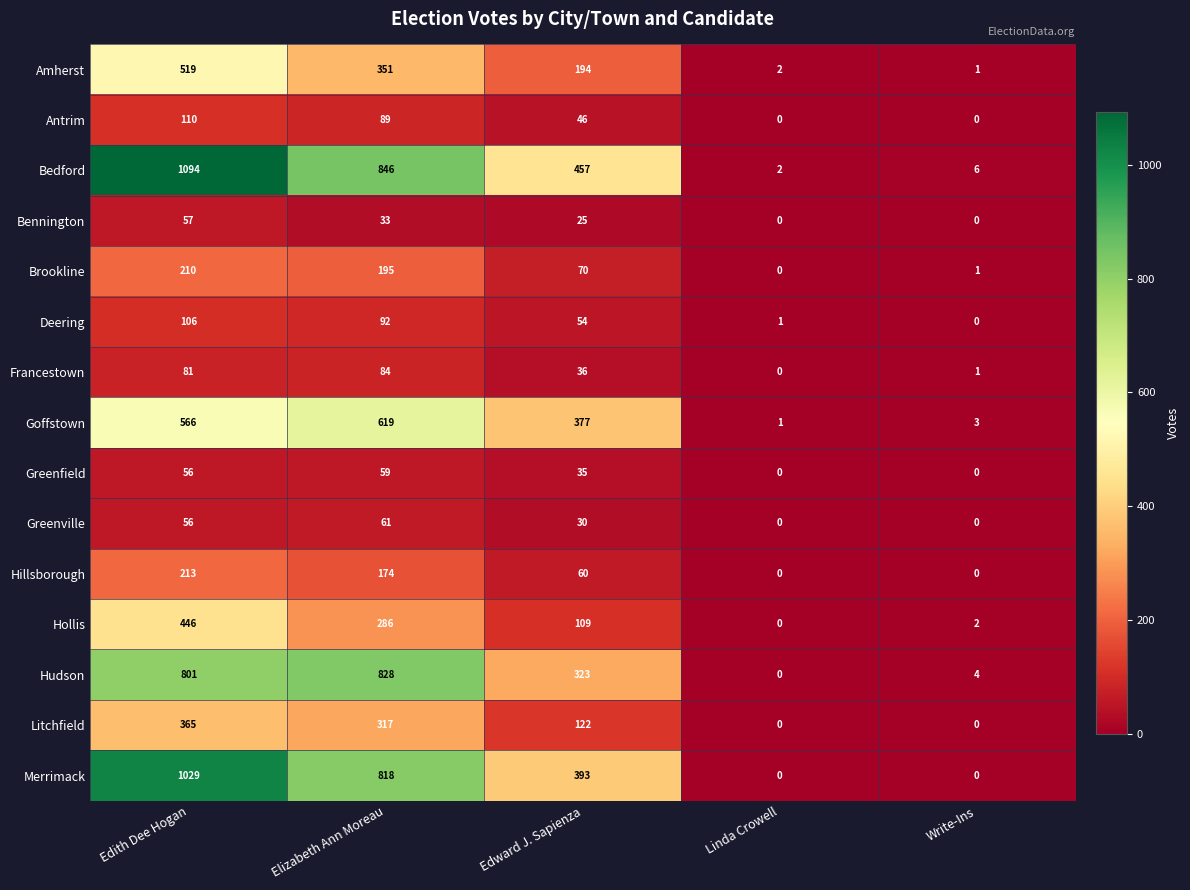

What is the maximum value shown in the chart?

1094